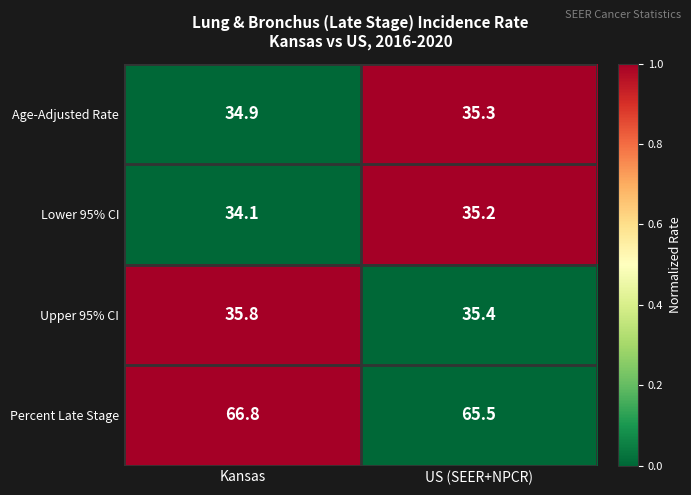

How many values in the Lower 95% CI series exceed 35?

1